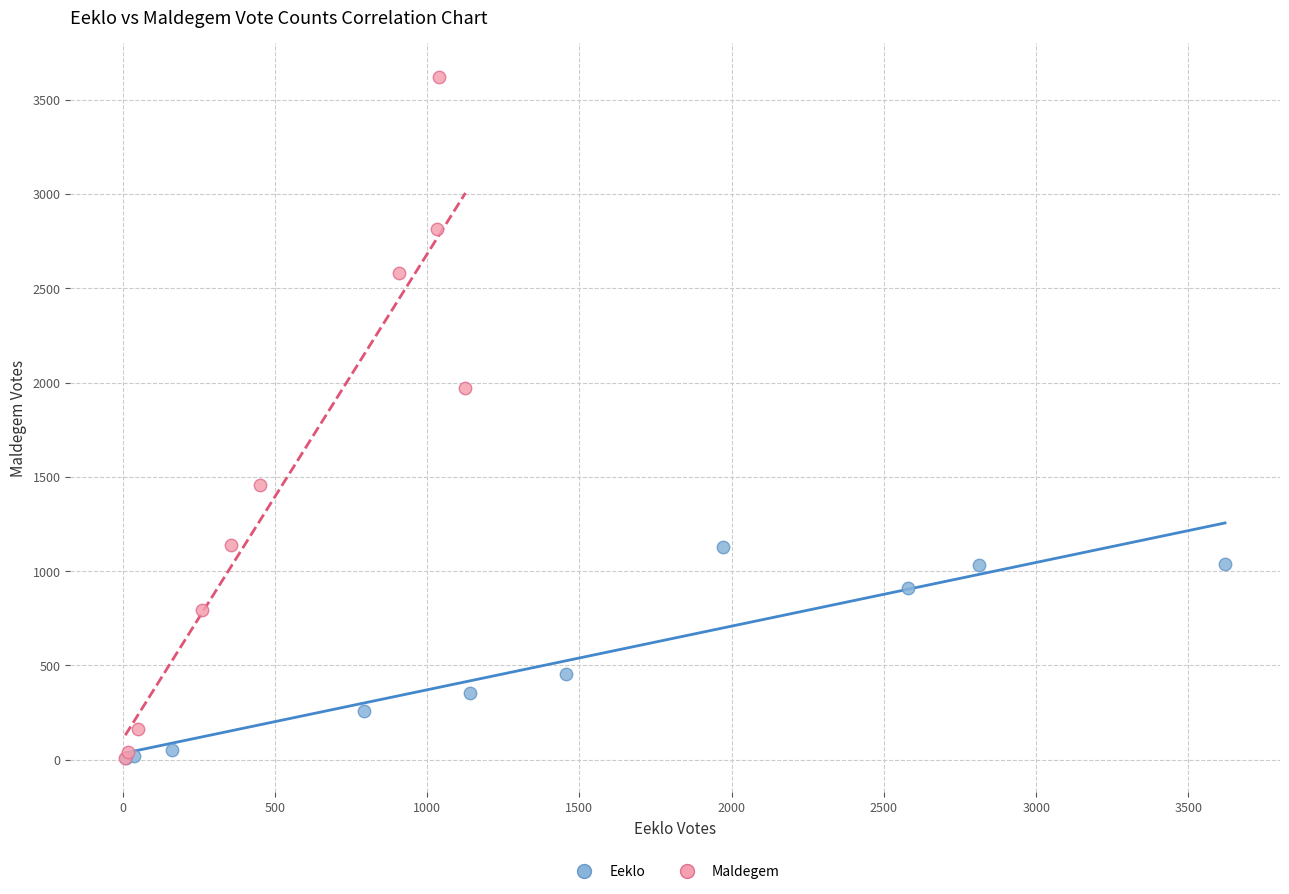

Which series contains the highest Y value?

Maldegem